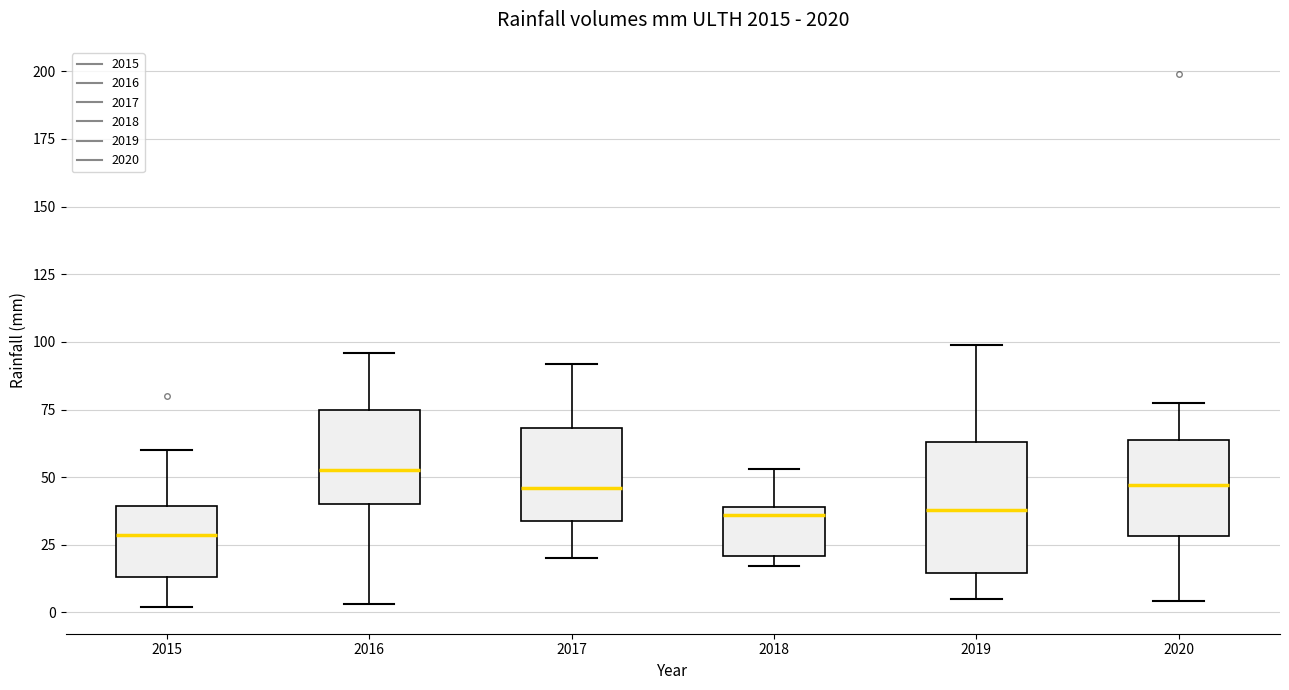

Where does the upper whisker of the box at x = 2016 end on the y-axis? The values are not printed on the chart, so give them approximately, as read against the axis.

95